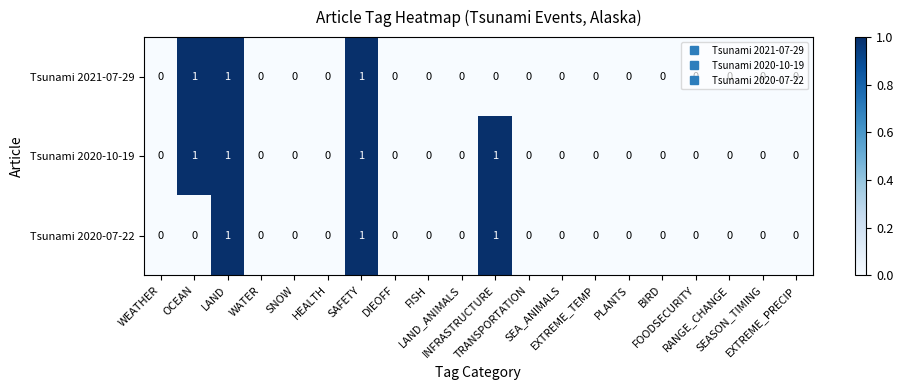

What is the sum of all Tsunami 2020-10-19 values?

4